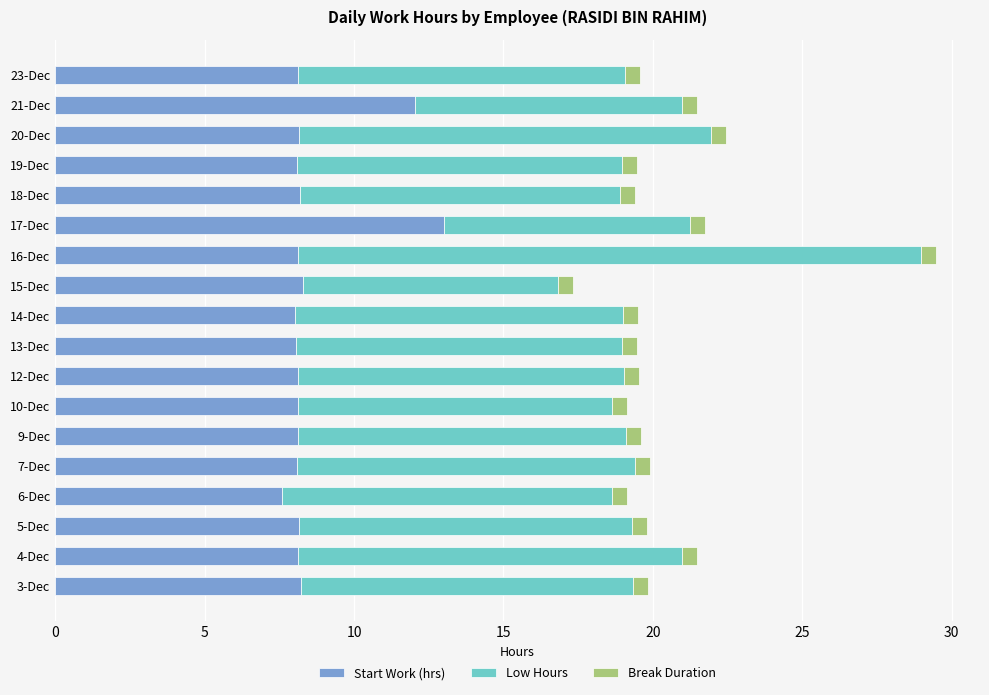

What is the minimum value for Start Work (hrs)?

7.6